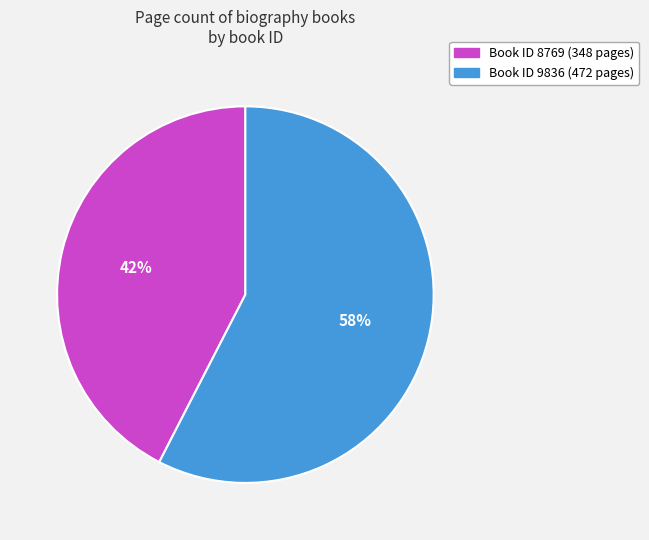

Count the number of slices in the pie.

2